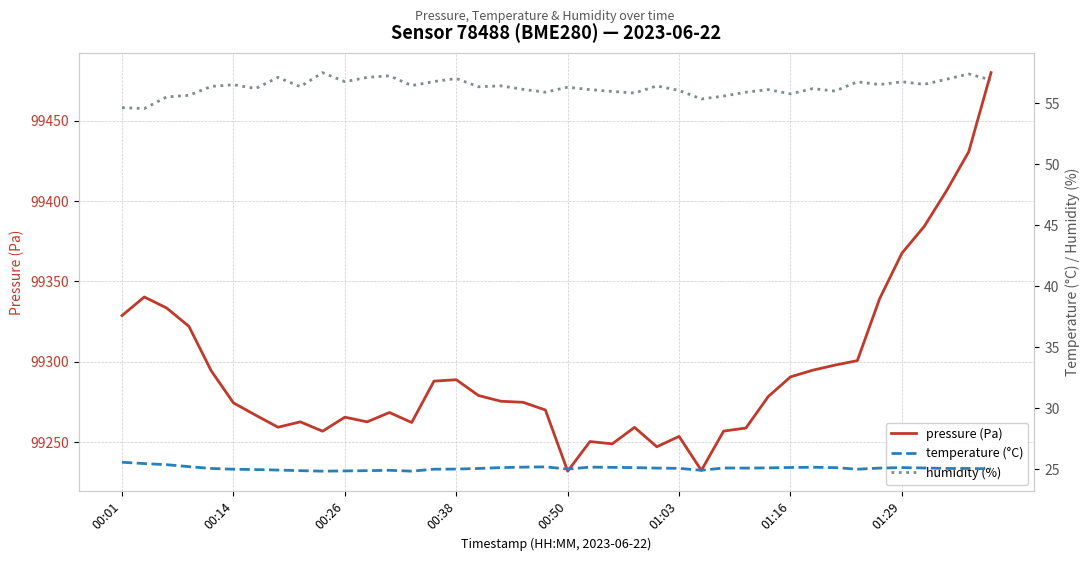

Which series has the largest range (max minus min)?

pressure (Pa)